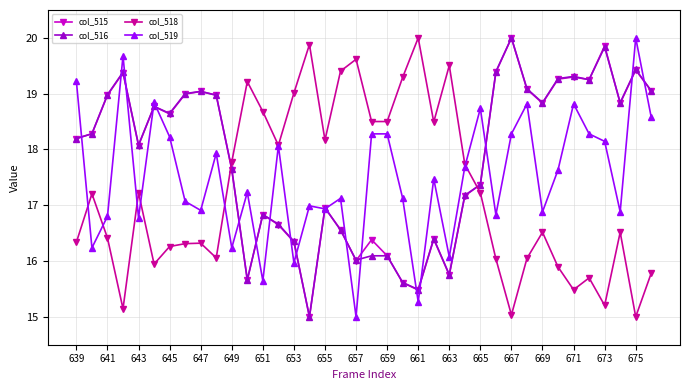

What is the maximum value shown in the chart?

20.0